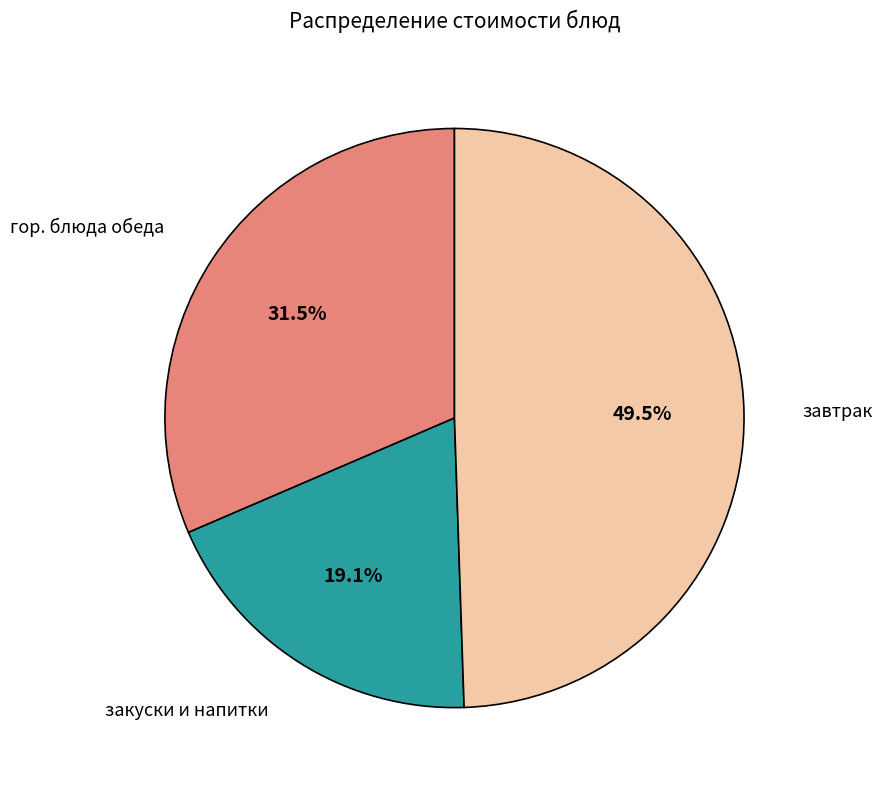

Is there a majority slice in this chart?

No